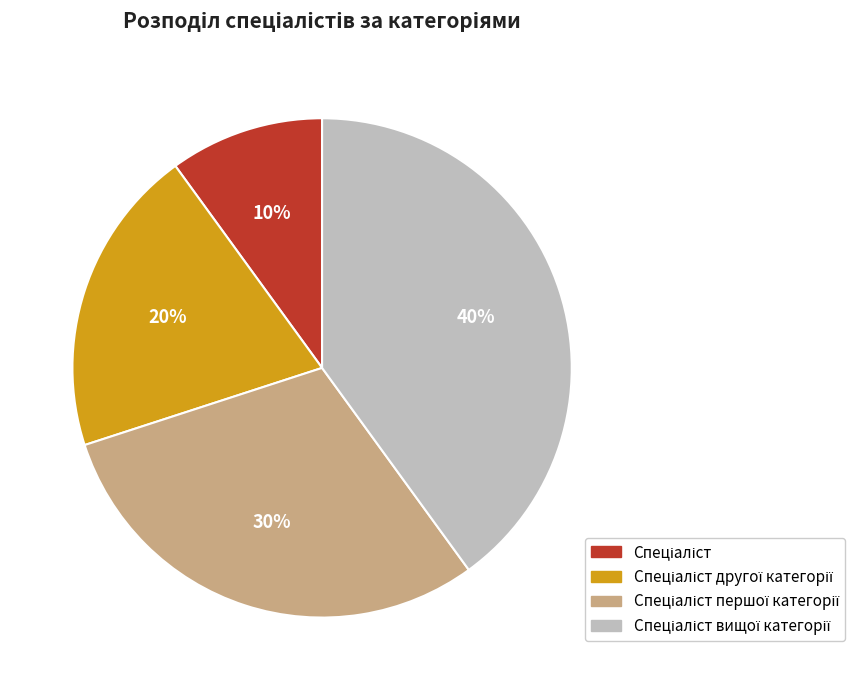

To the nearest percent, what is the difference between the largest and smallest slice percentages?

30%